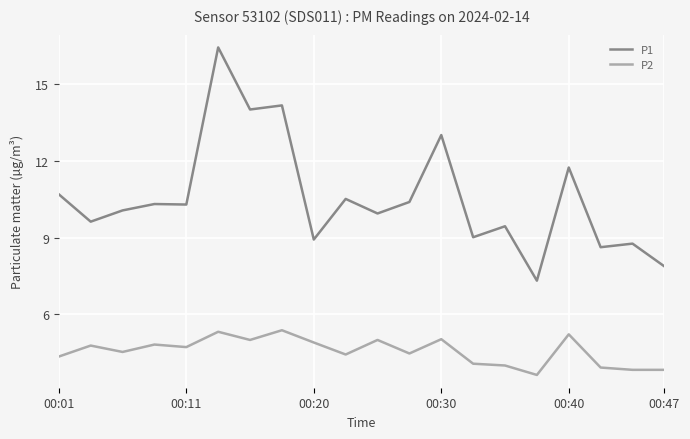

List the series in order of their overall mean, highest first.

P1, P2